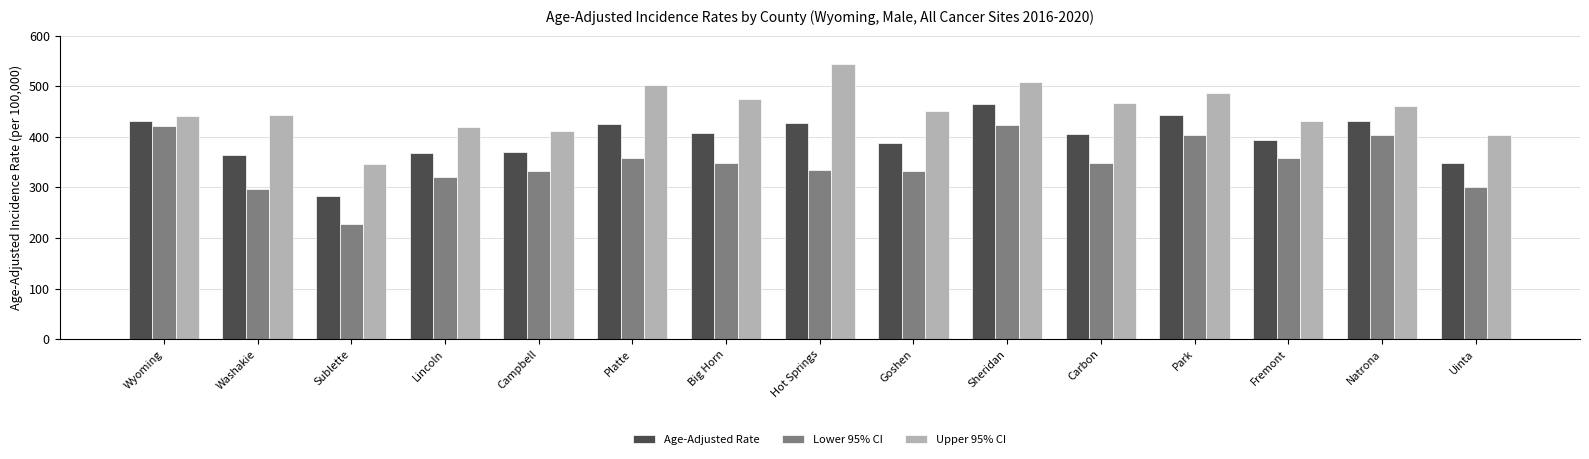

At Uinta, list the series in order from smallest to largest.

Lower 95% CI, Age-Adjusted Rate, Upper 95% CI